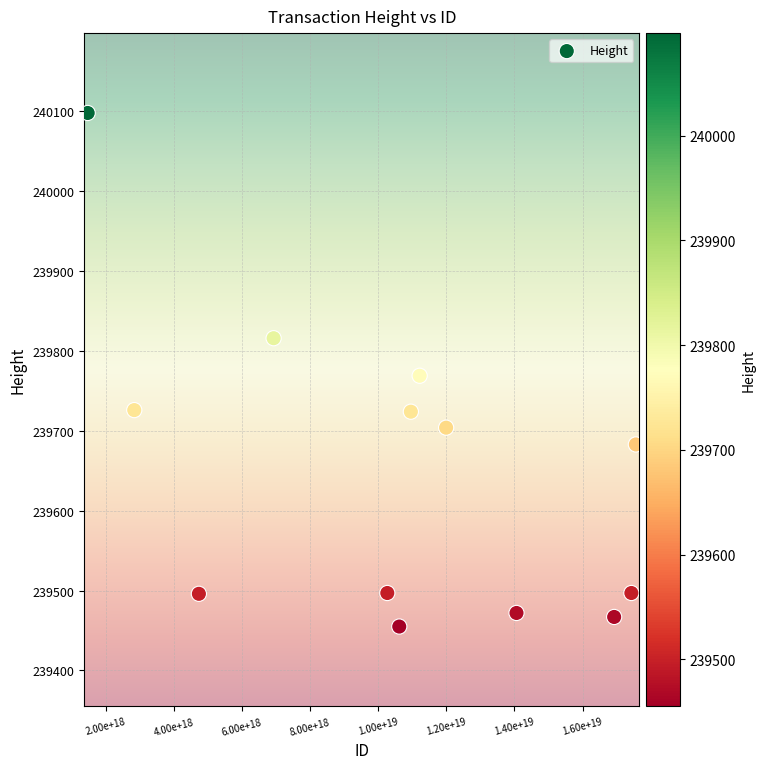

What is the range of X values (max minus min)?

16089343237921329152